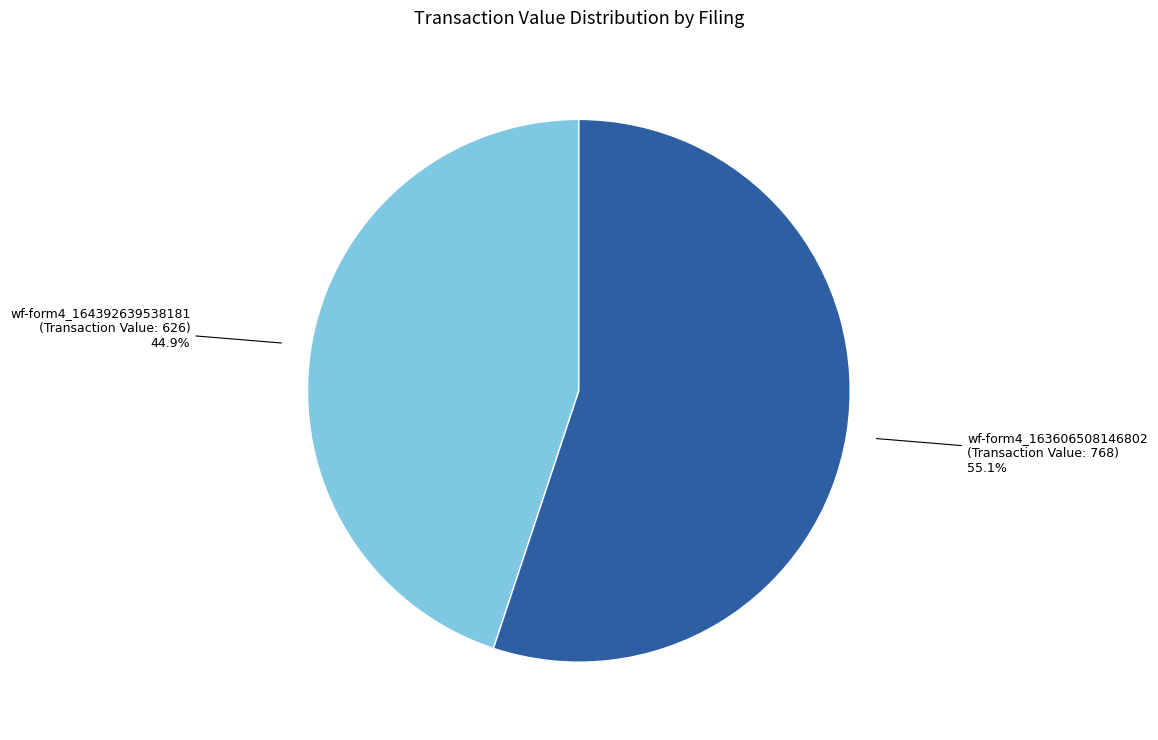

Is there a majority slice in this chart?

Yes